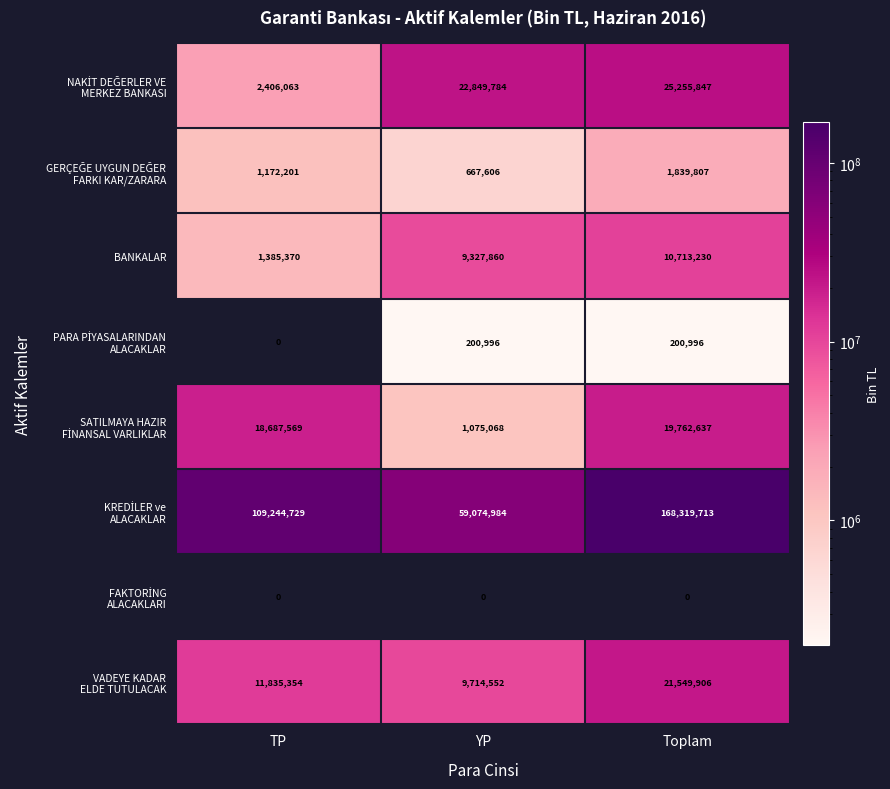

Which category has the highest value across all series?

Toplam